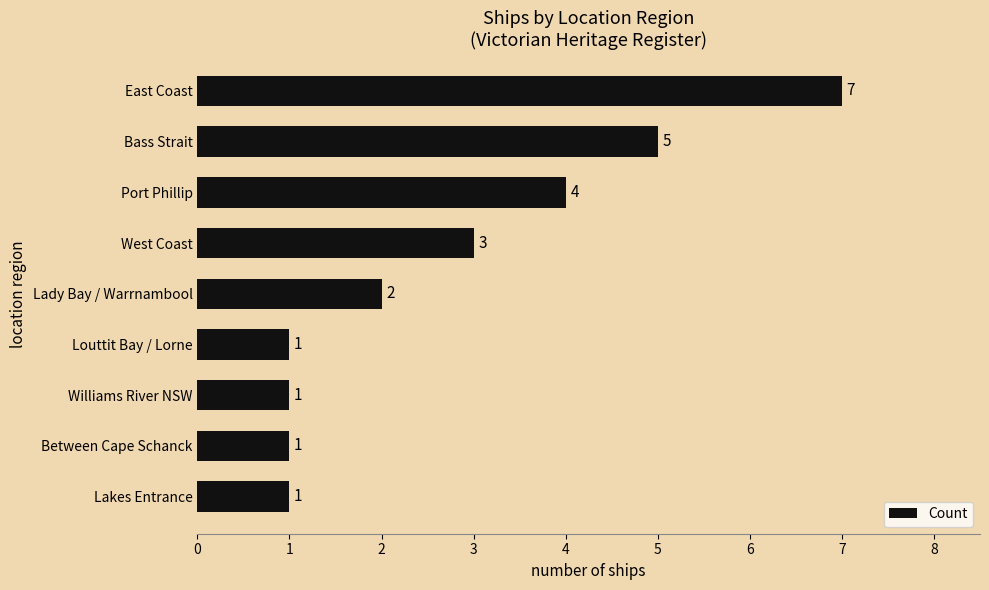

Reading top to bottom, list all the values displayed in this chart.

East Coast=7	Bass Strait=5	Port Phillip=4	West Coast=3	Lady Bay / Warrnambool=2	Louttit Bay / Lorne=1	Williams River NSW=1	Between Cape Schanck=1	Lakes Entrance=1